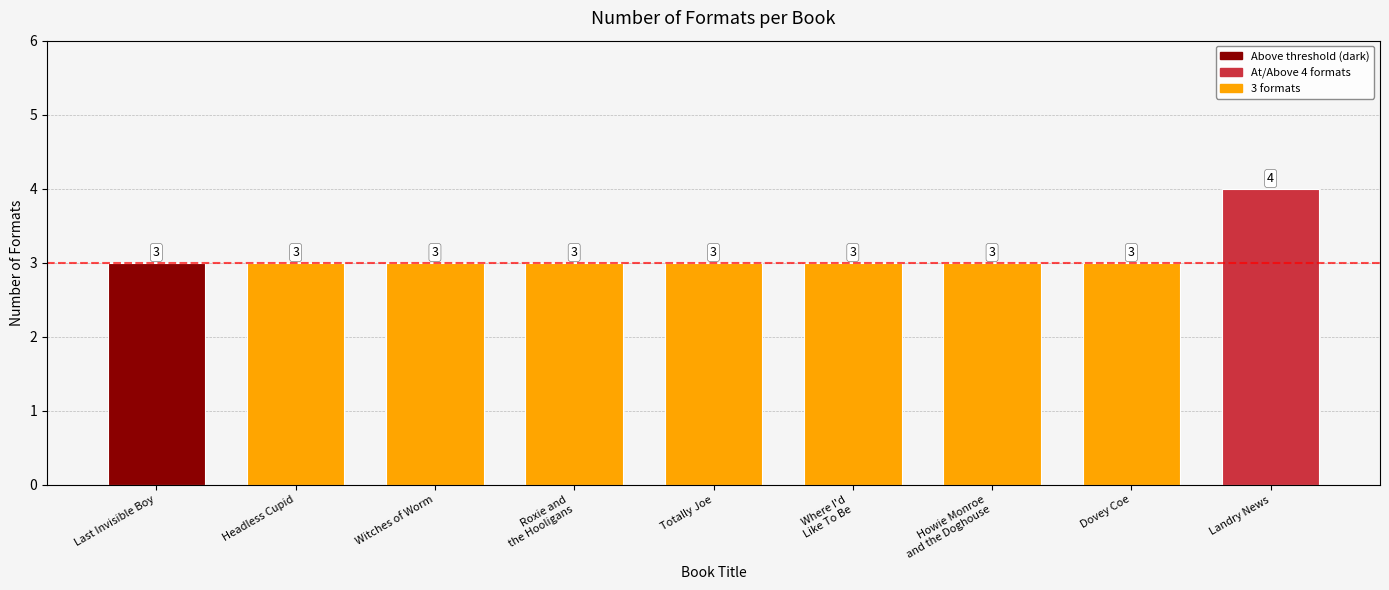

What is the label of the 3rd bar from the right?

Howie Monroe
and the Doghouse